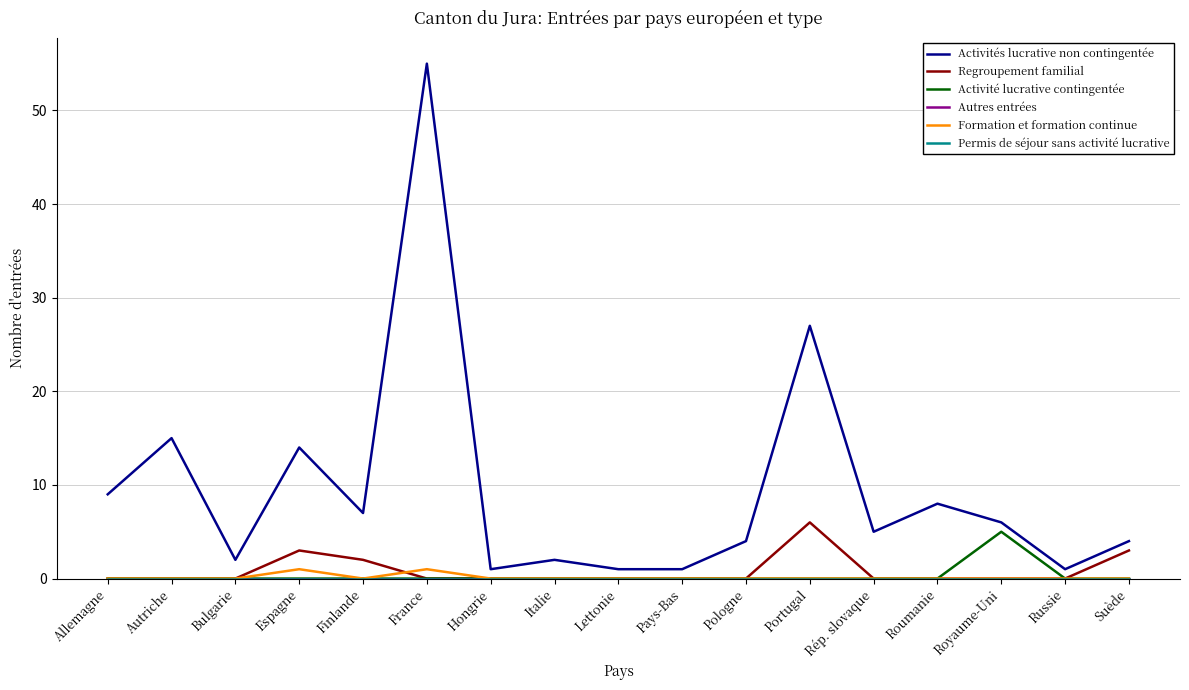

What position from the right is Finlande?

13